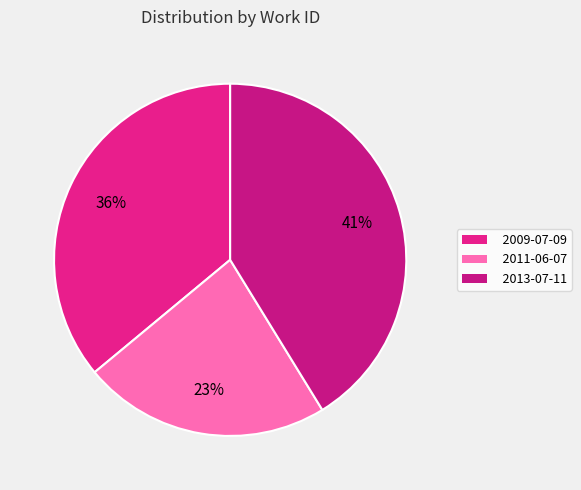

To the nearest percent, what portion does 2013-07-11 represent?

41%